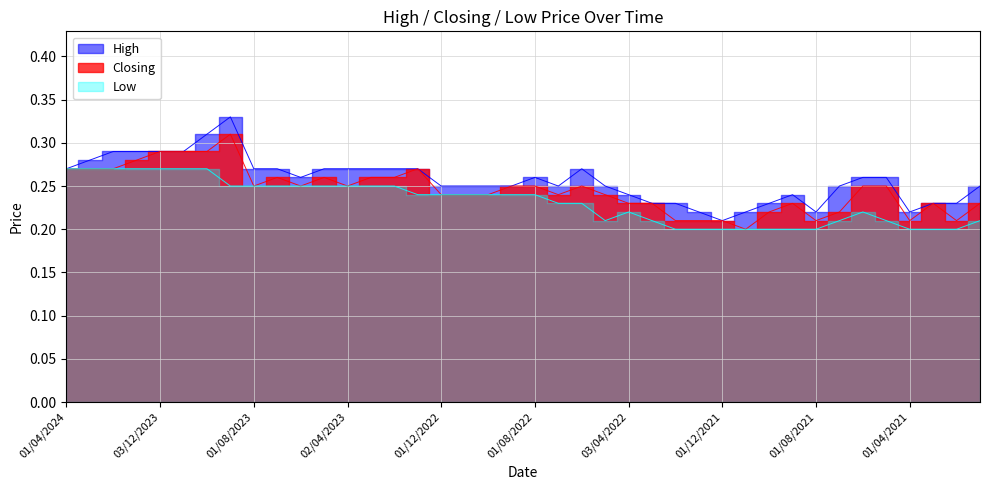

True or false: High and Low cross at least once.

False